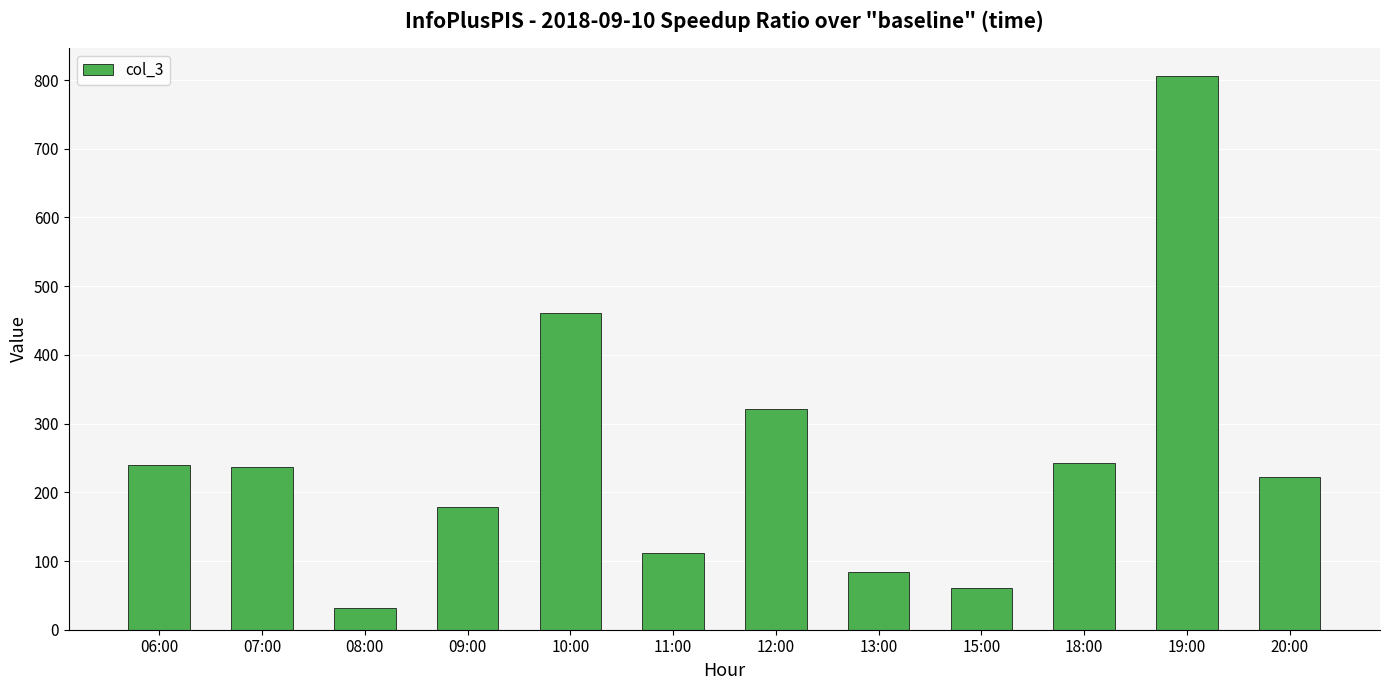

What position from the right is 13:00?

5